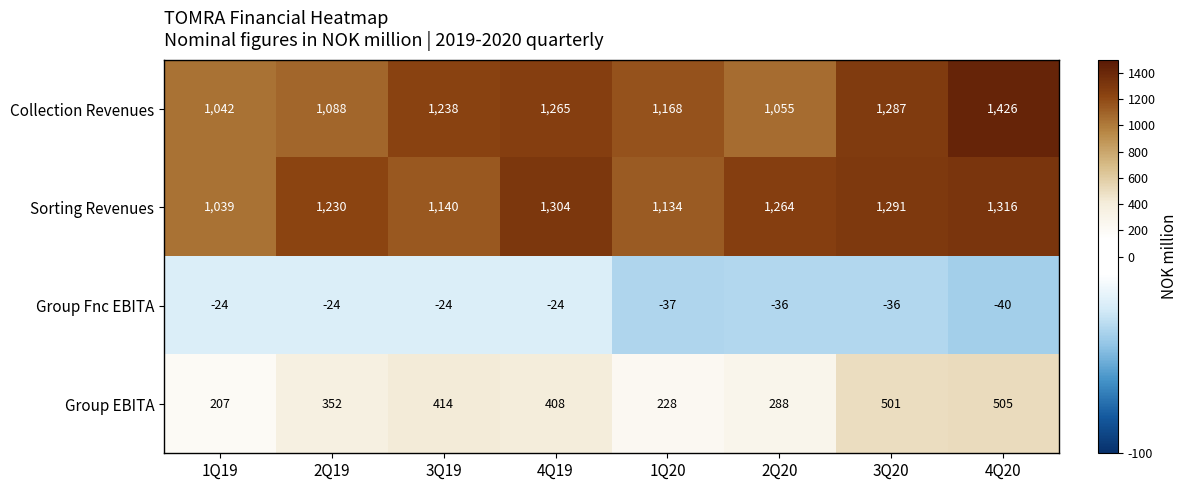

At which label is Group Fnc EBITA closest to -32?

2Q20